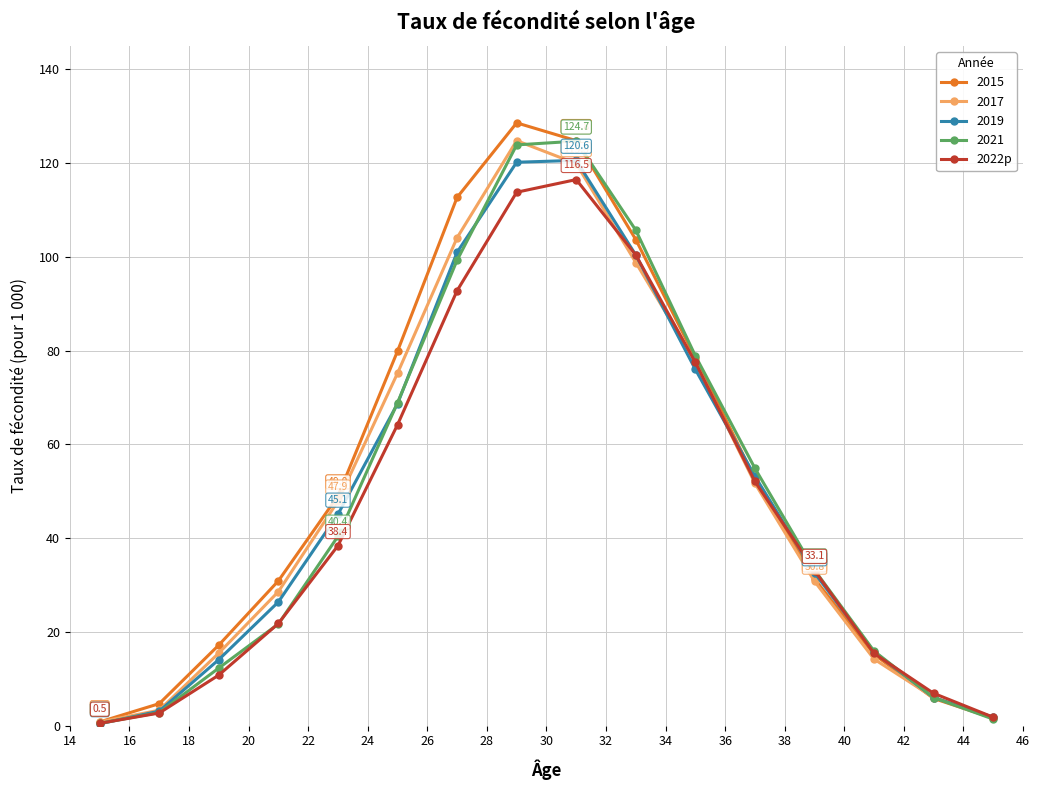

What is the greatest value displayed?

128.6